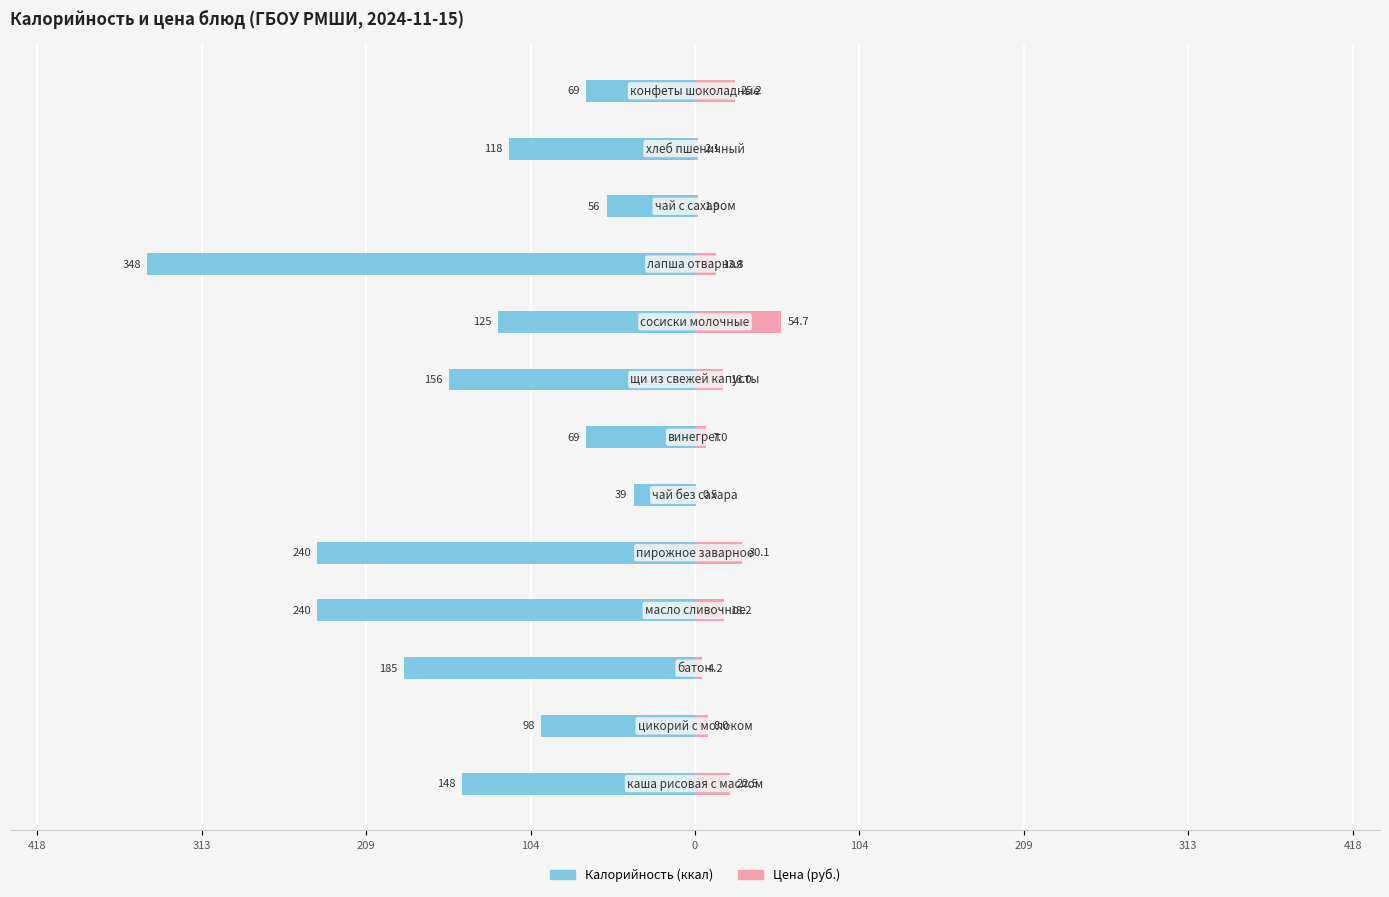

What is the difference between the maximum and minimum values in the Калорийность series?

309.0